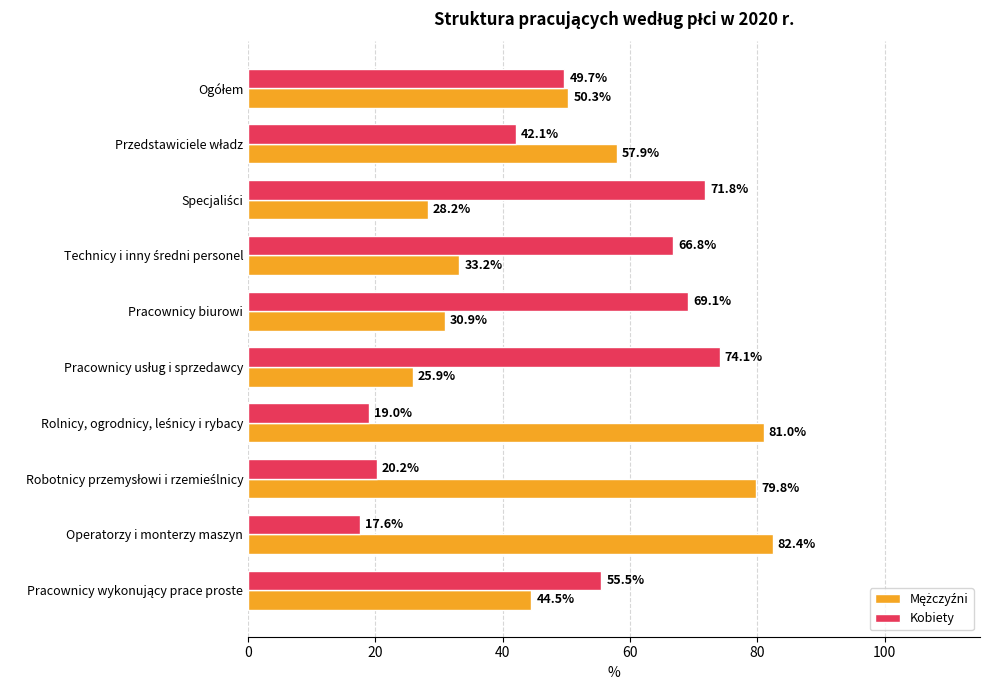

At how many categories does at least one series exceed 26?

10